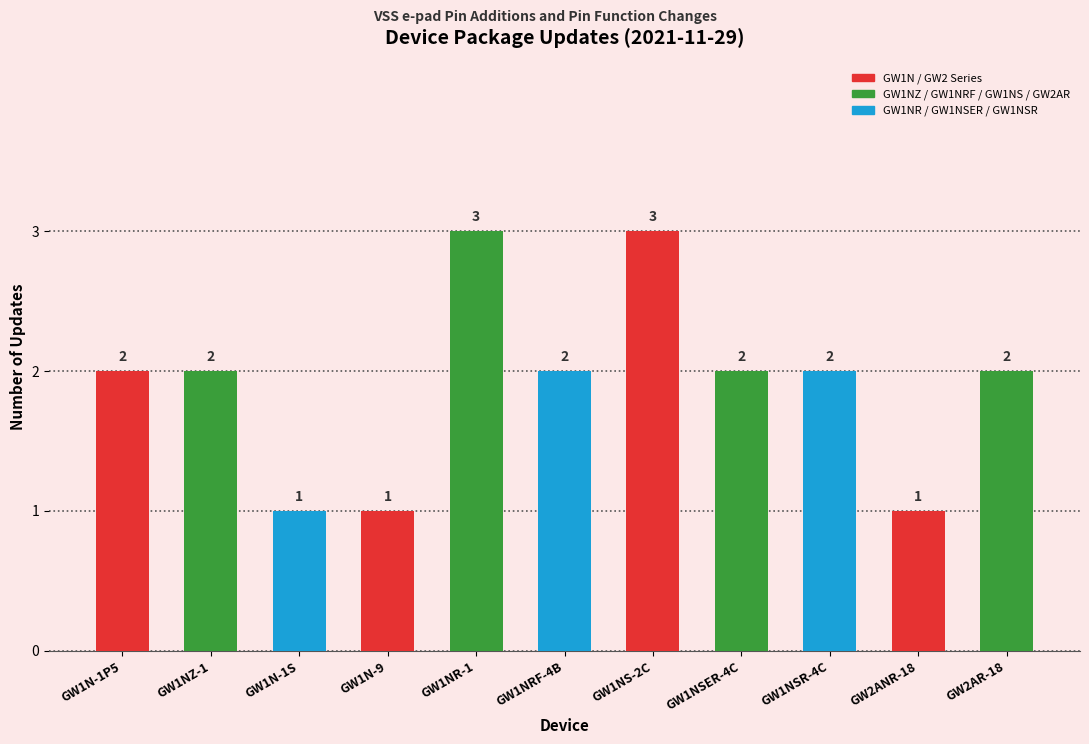

Are the bars horizontal?

No